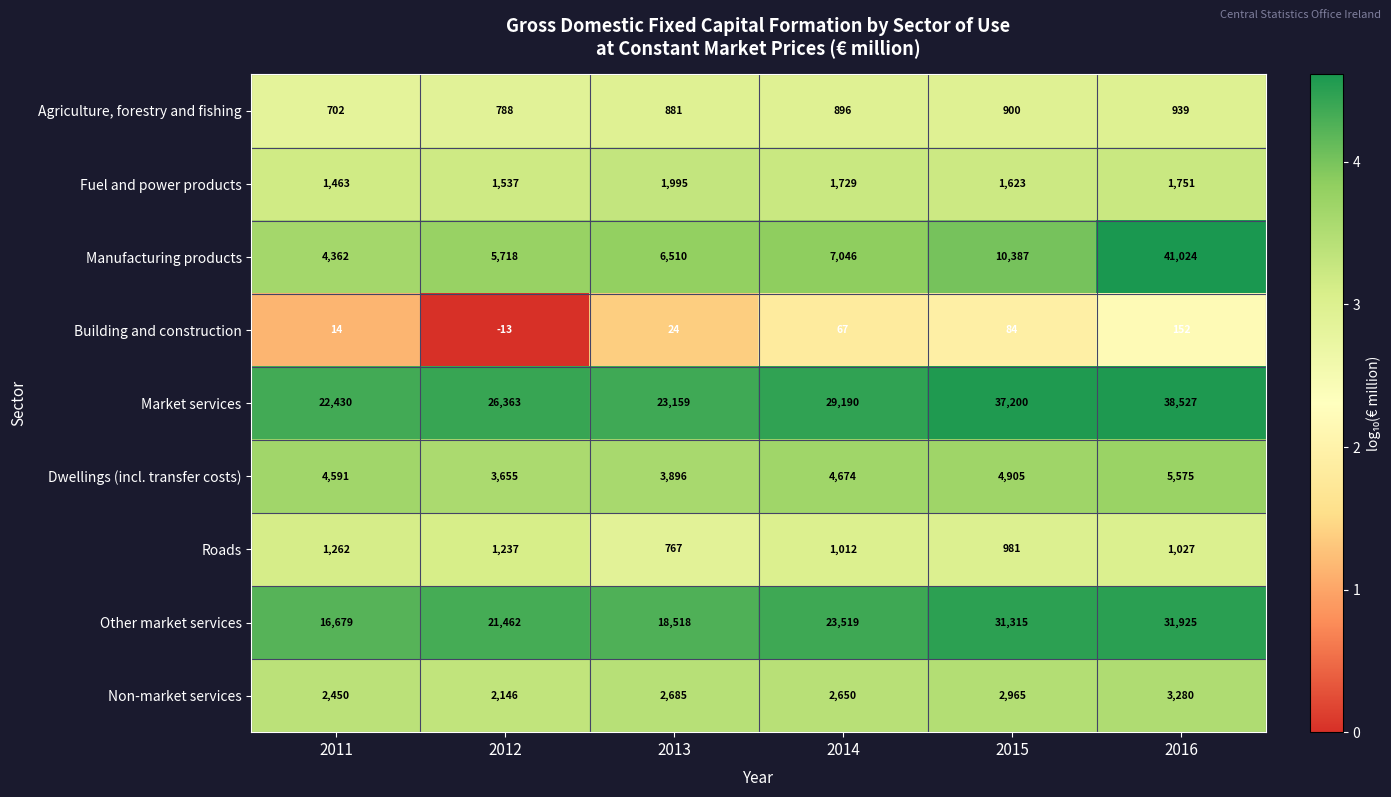

At which category is the sum across all series the highest?

2016